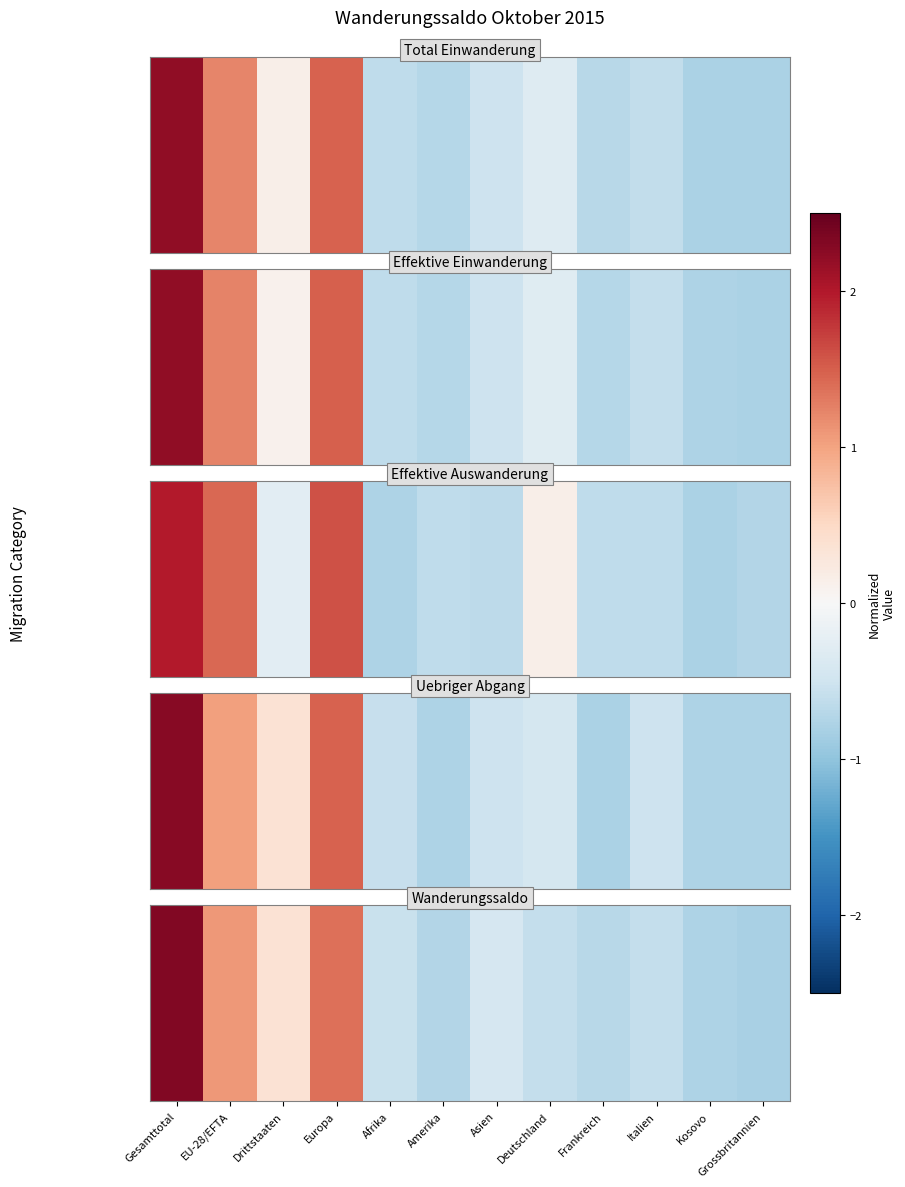

Reading left to right, list all the values displayed in this chart.

Gesamttotal=2.3	EU-28/EFTA=1.1	Drittstaaten=0.4	Europa=1.4	Afrika=-0.6	Amerika=-0.7	Asien=-0.4	Deutschland=-0.6	Frankreich=-0.7	Italien=-0.6	Kosovo=-0.8	Grossbritannien=-0.8